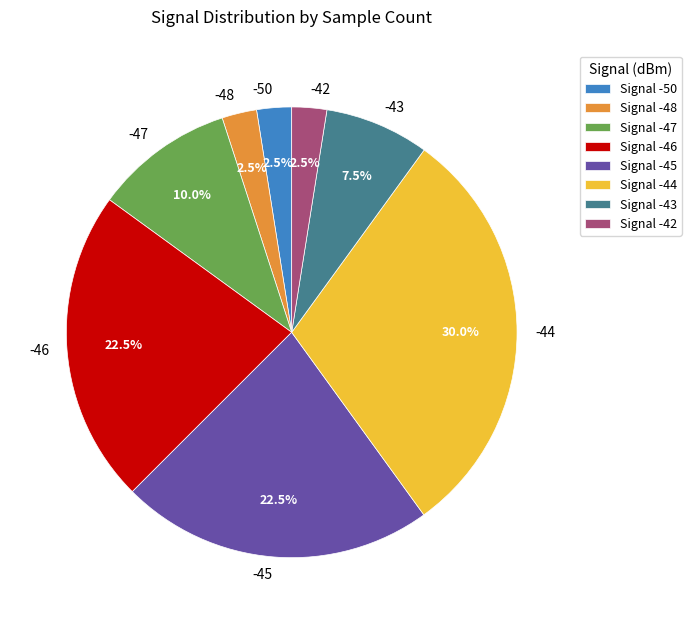

Does -46 represent more than half of the total?

No